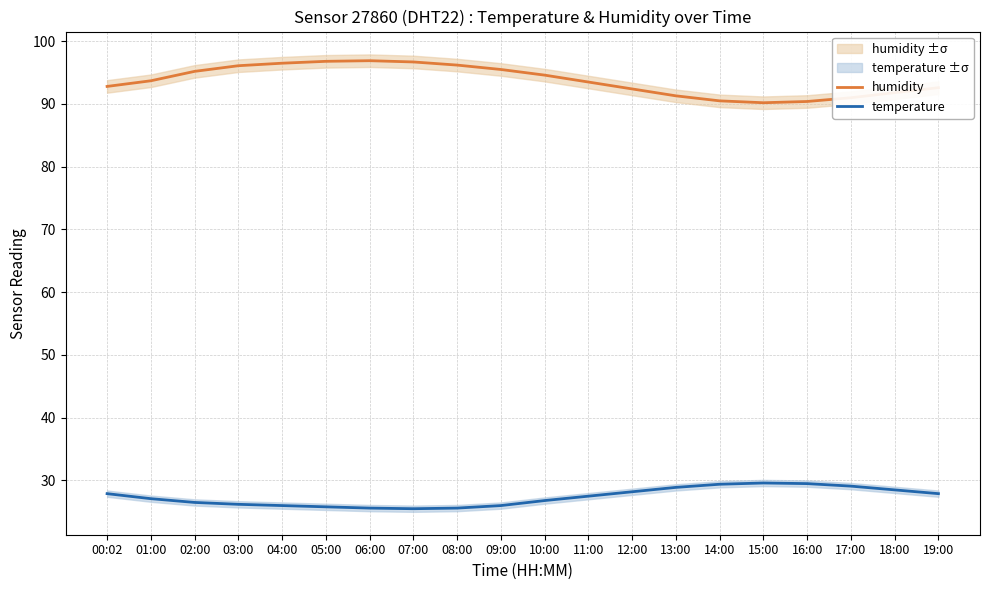

What is the difference between the maximum and minimum values in the humidity series?

6.7